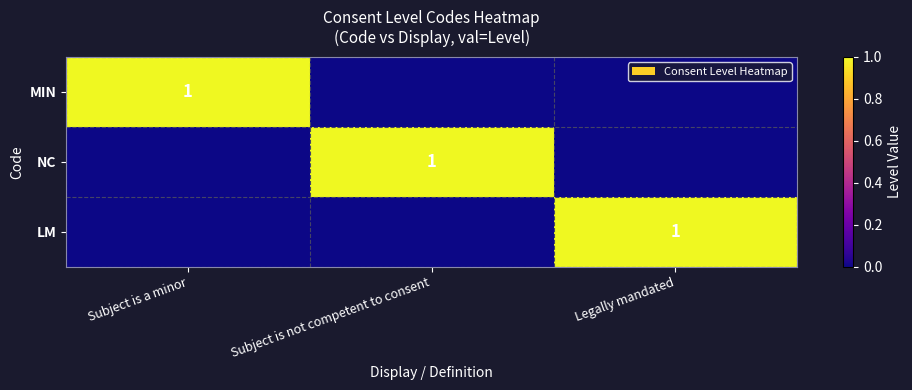

What is the greatest value displayed?

1